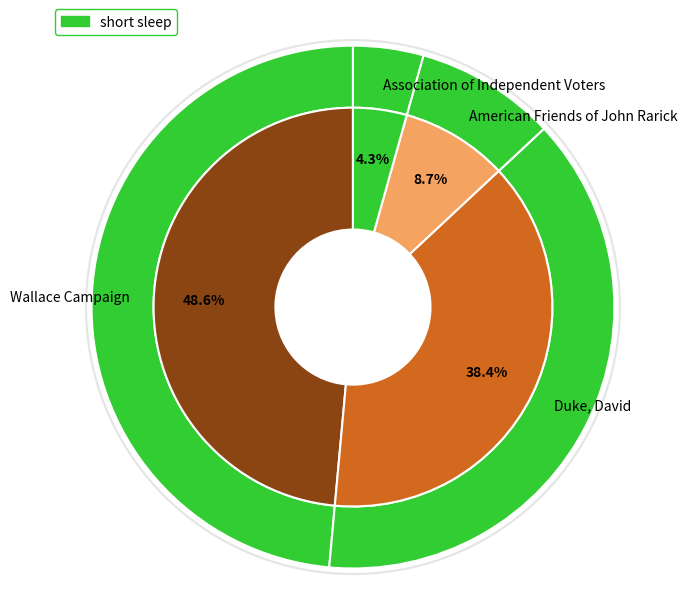

The Wallace Campaign slice represents 54% of the pie. True or false?

False